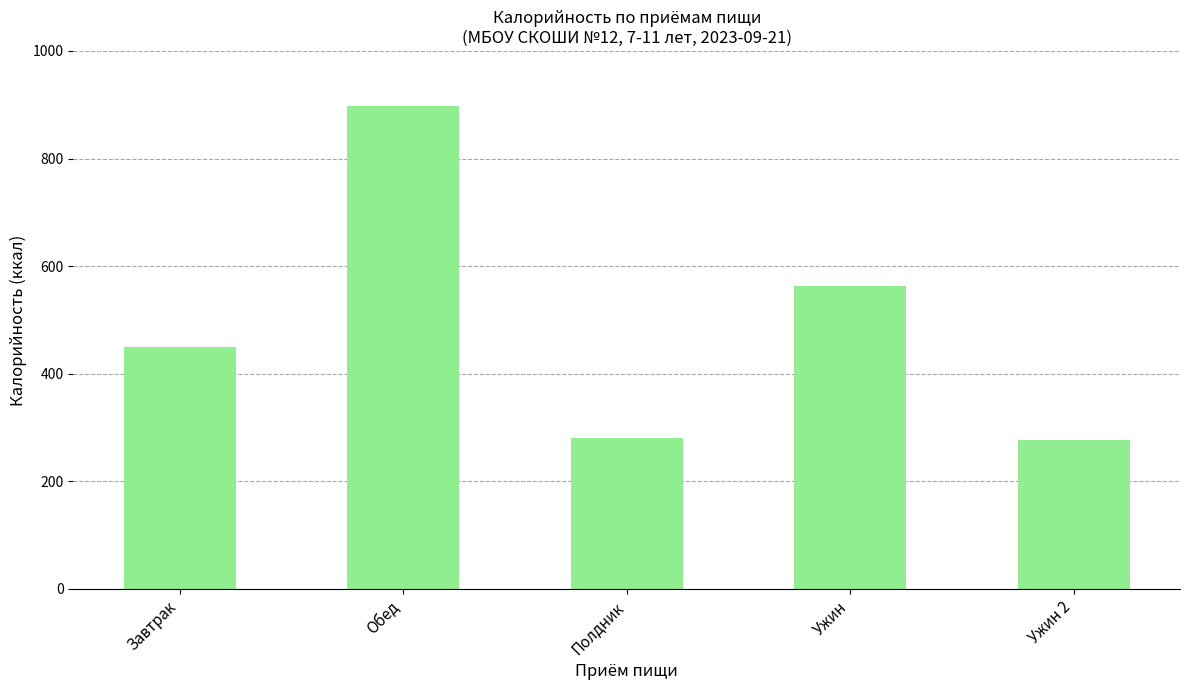

What is the difference between the second highest and second lowest values?

282.7